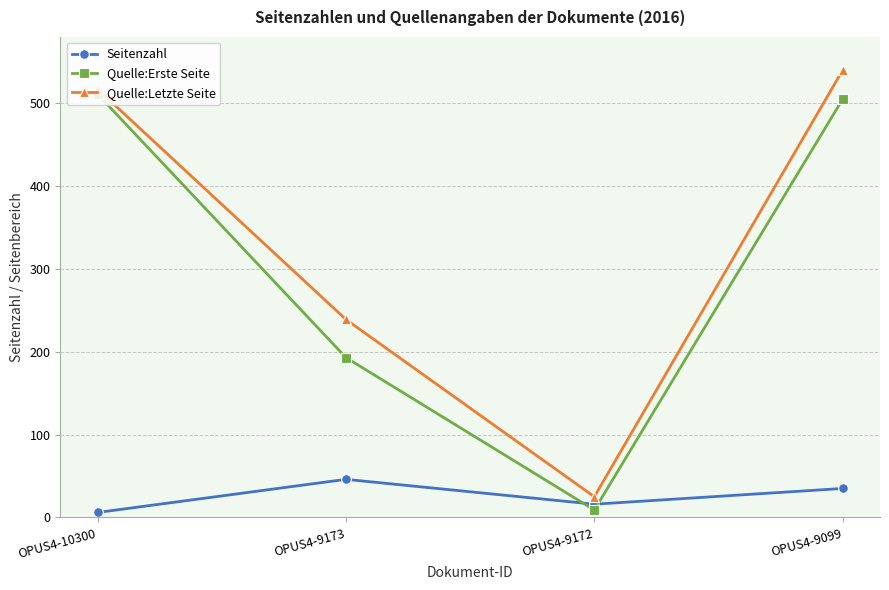

Which category has the highest value in the Seitenzahl series?

OPUS4-9173